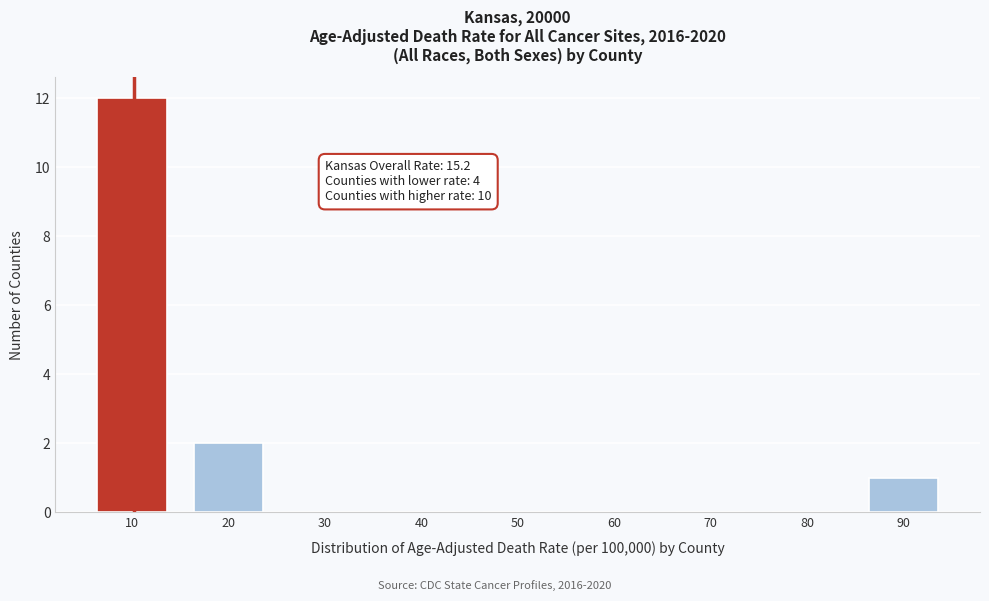

Reading left to right, what are all the values shown in this chart?

10=12	20=2	30=0	40=0	50=0	60=0	70=0	80=0	90=1